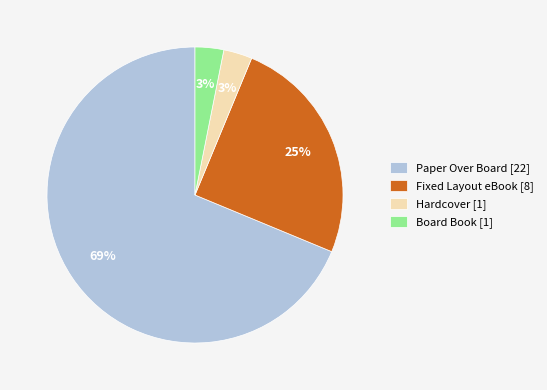

To the nearest percent, what is the difference between the largest and smallest slice percentages?

66%